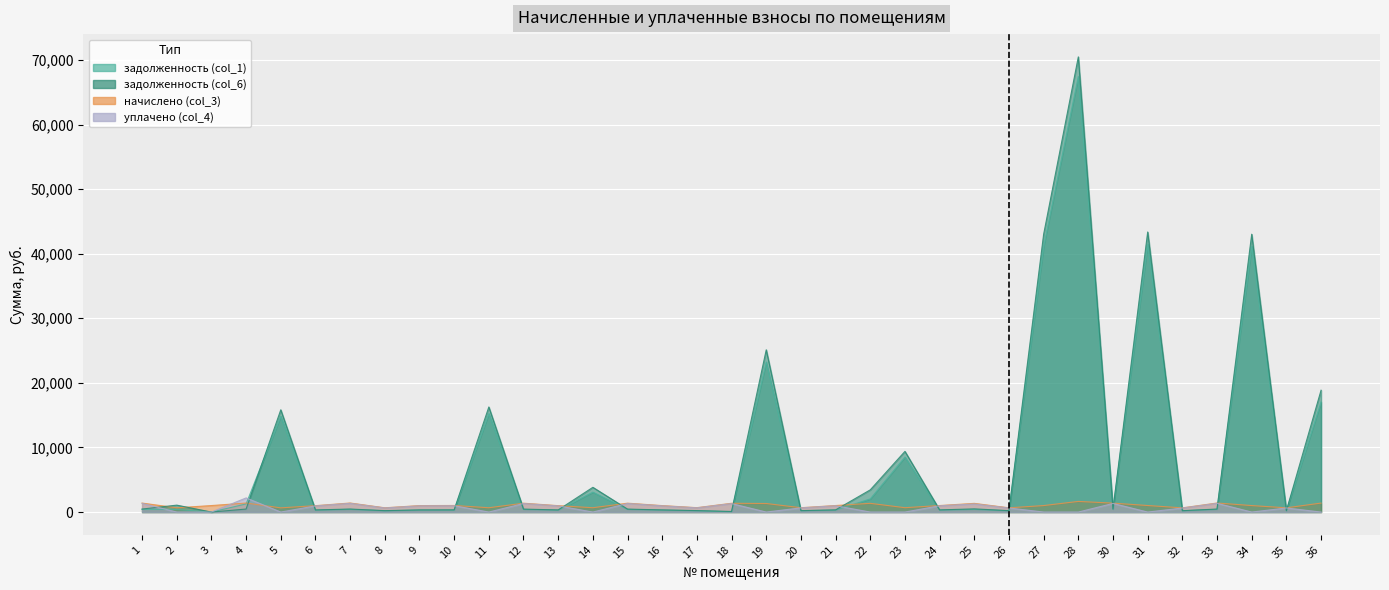

Which series has the largest total across all categories?

задолженность (col_6)